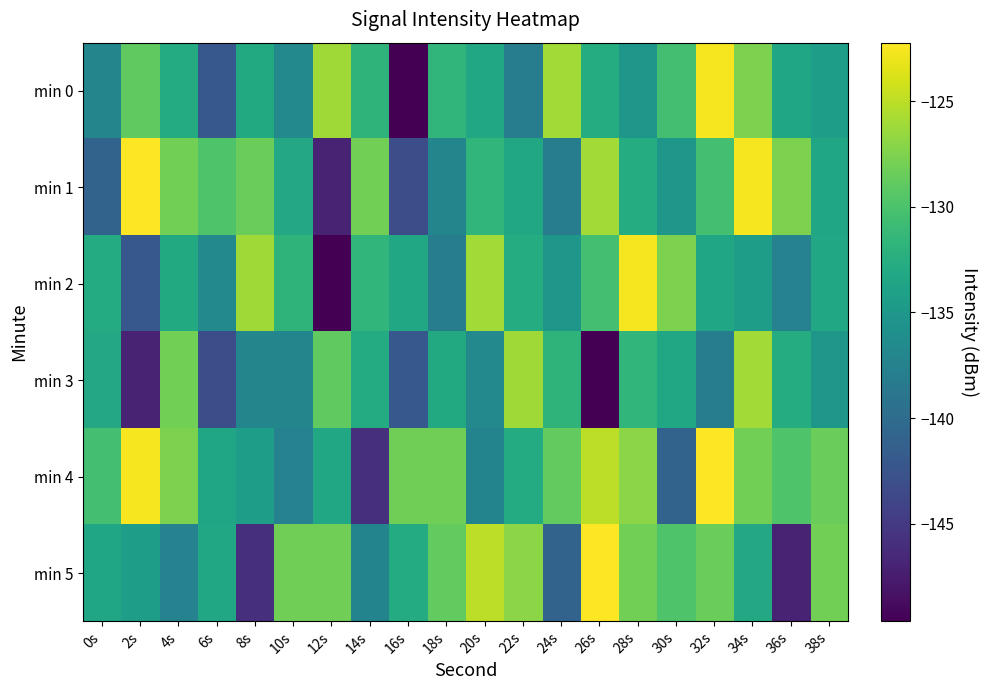

What is the total value across all series at 38s?

-792.7